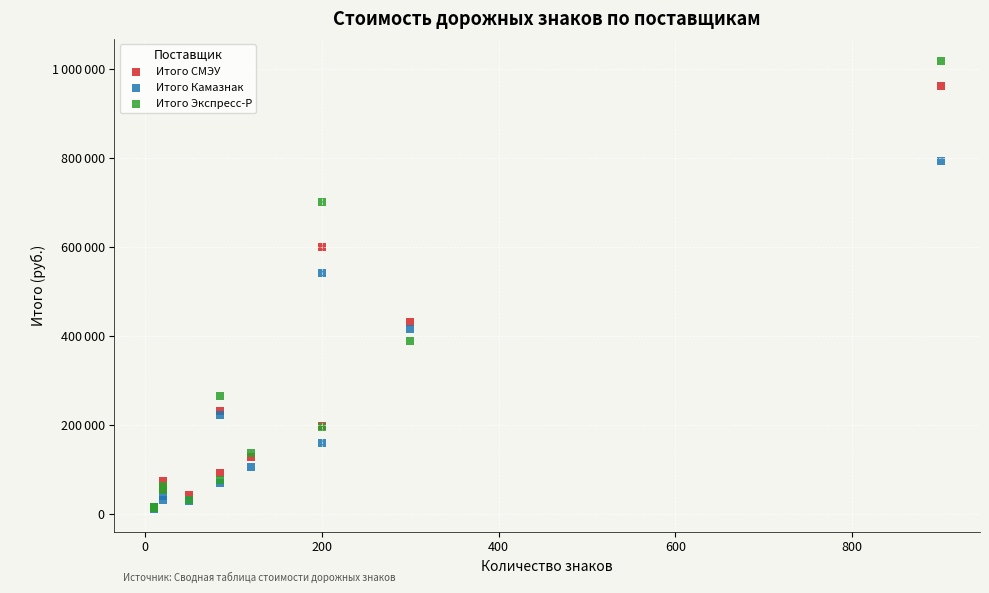

Which series contains the highest Y value?

Итого Экспресс-Р